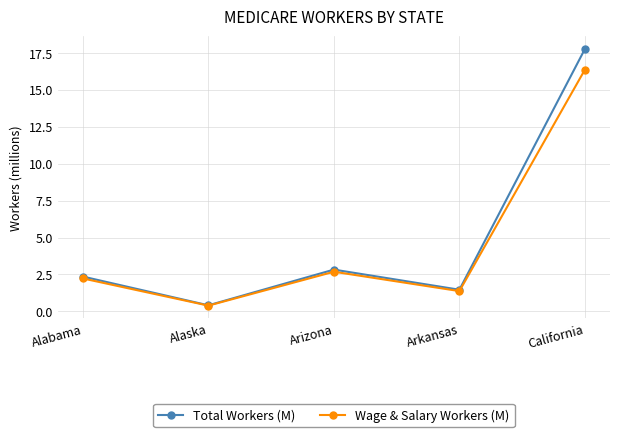

The value of Total Workers (M) at Arizona is 2.8. True or false?

True